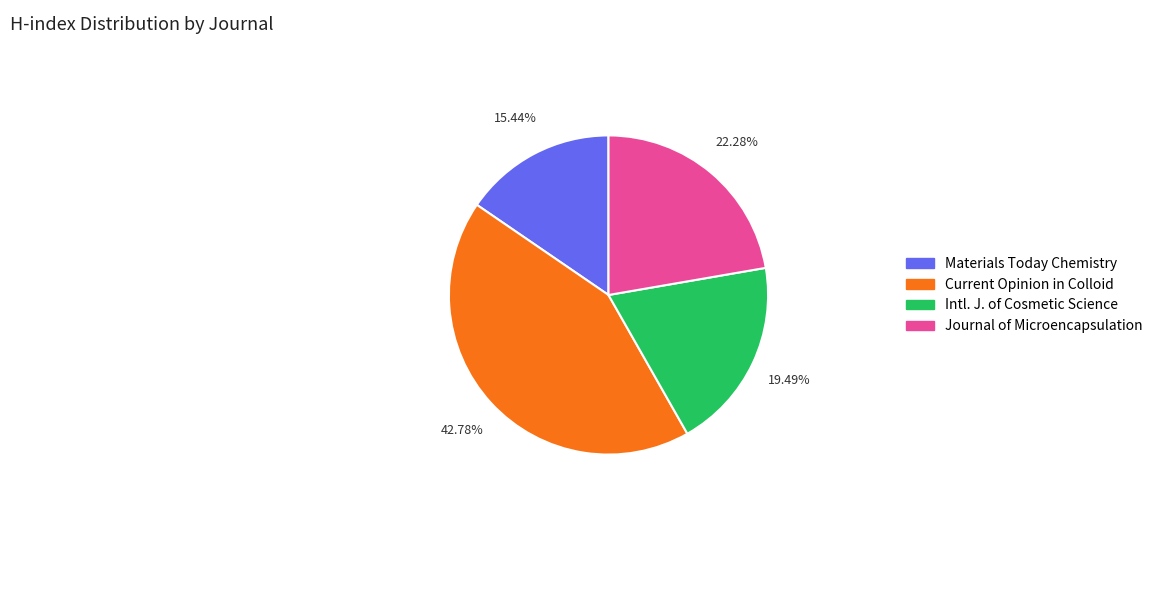

Is there a majority slice in this chart?

No